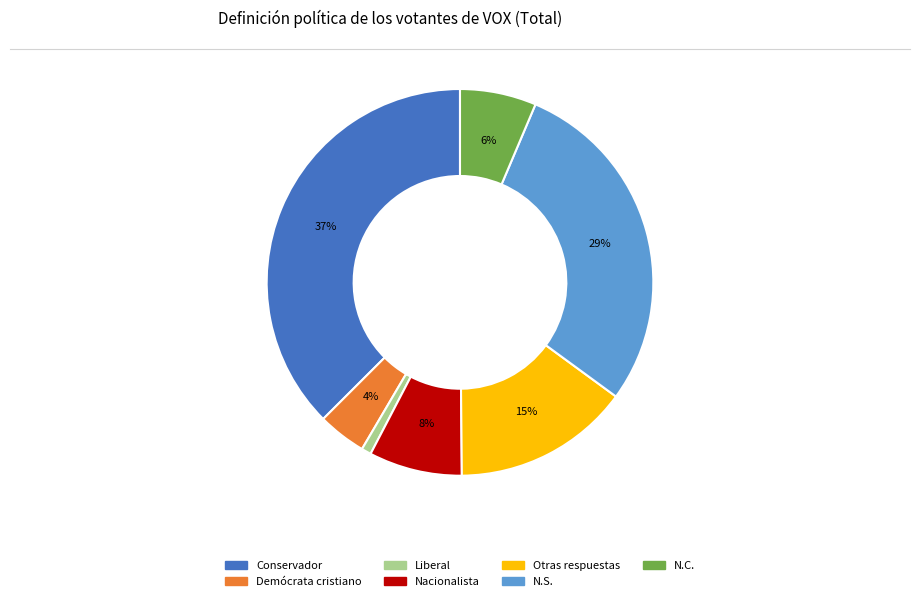

To the nearest percent, what percentage of the pie is Conservador?

37%